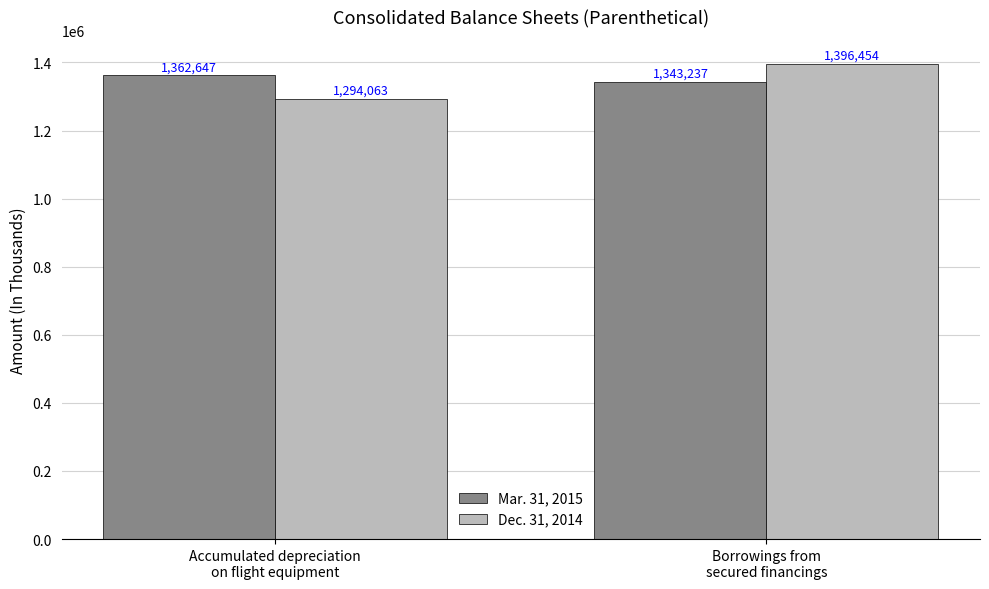

What is the label of the 1st bar from the right?

Borrowings from
secured financings